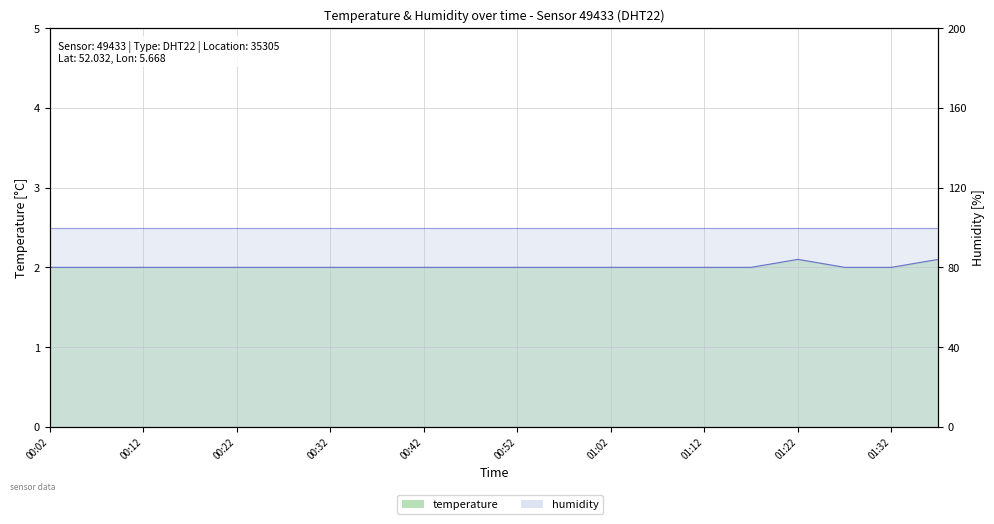

Count the values in the range 2 to 3.

20